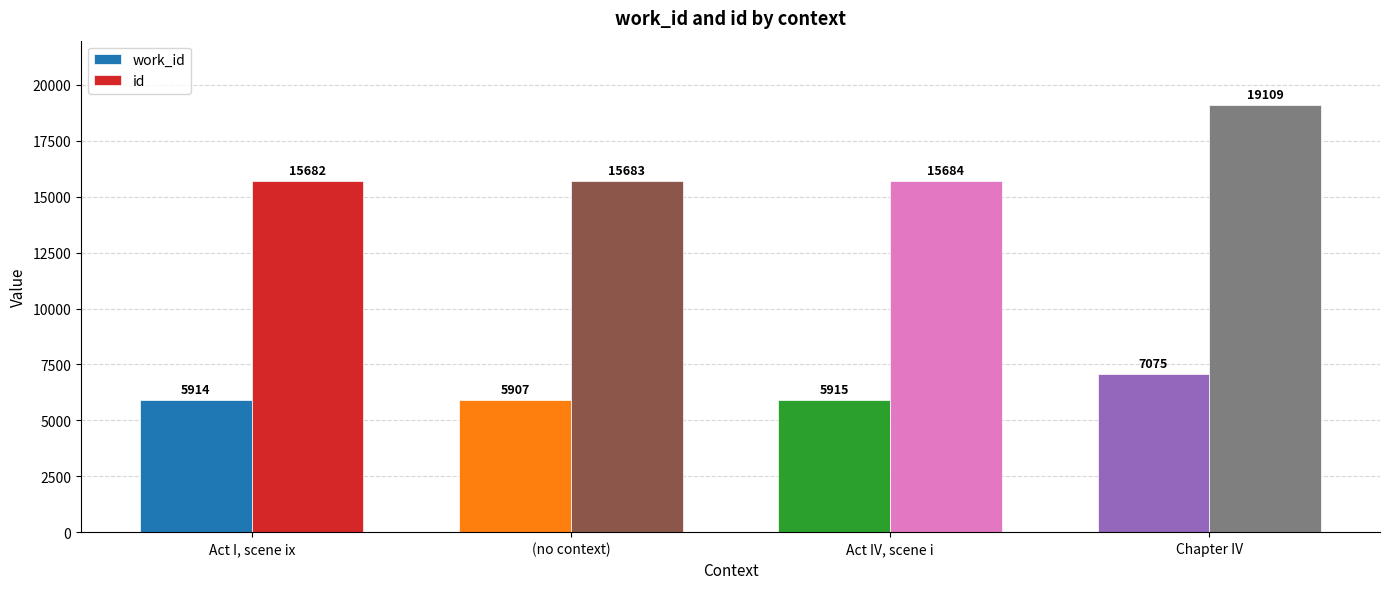

Which category has the lowest value in the id series?

Act I, scene ix